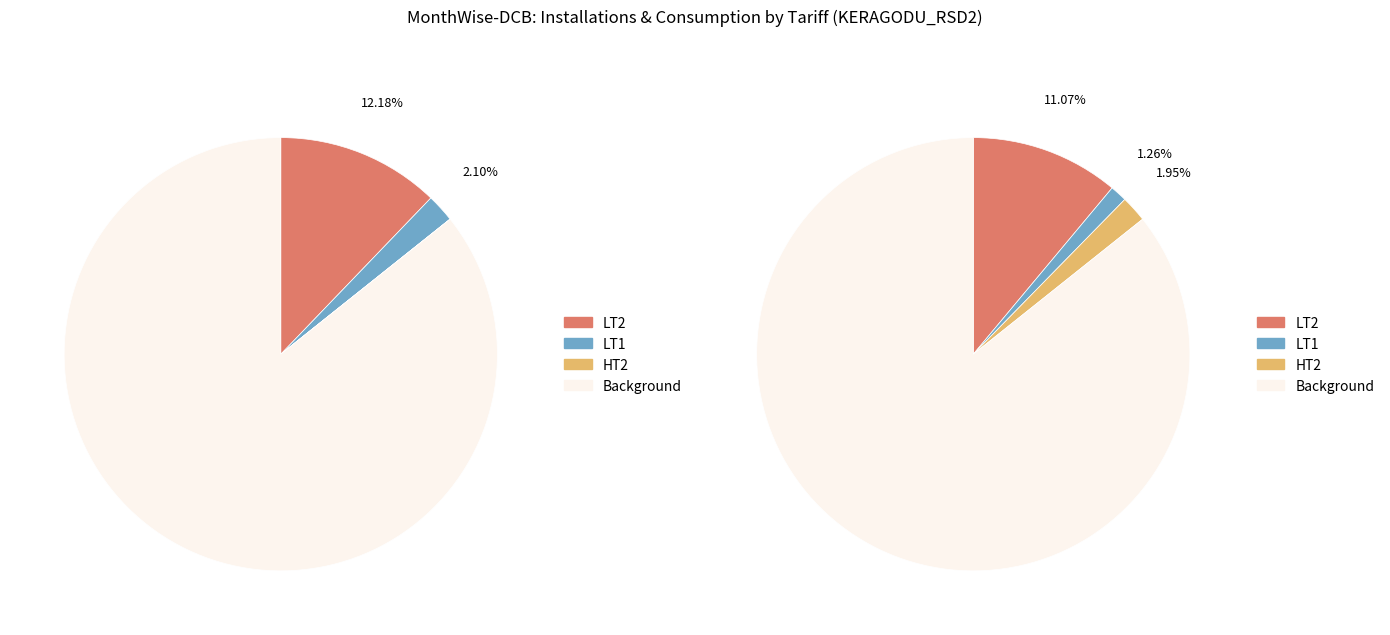

How much of the chart is everything except HT4?

100.0%